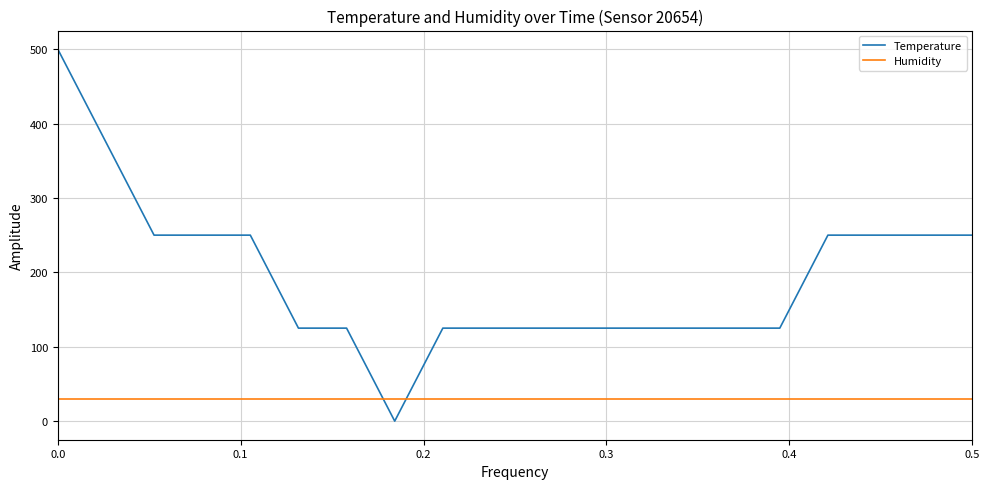

Which series has the largest total across all categories?

Temperature